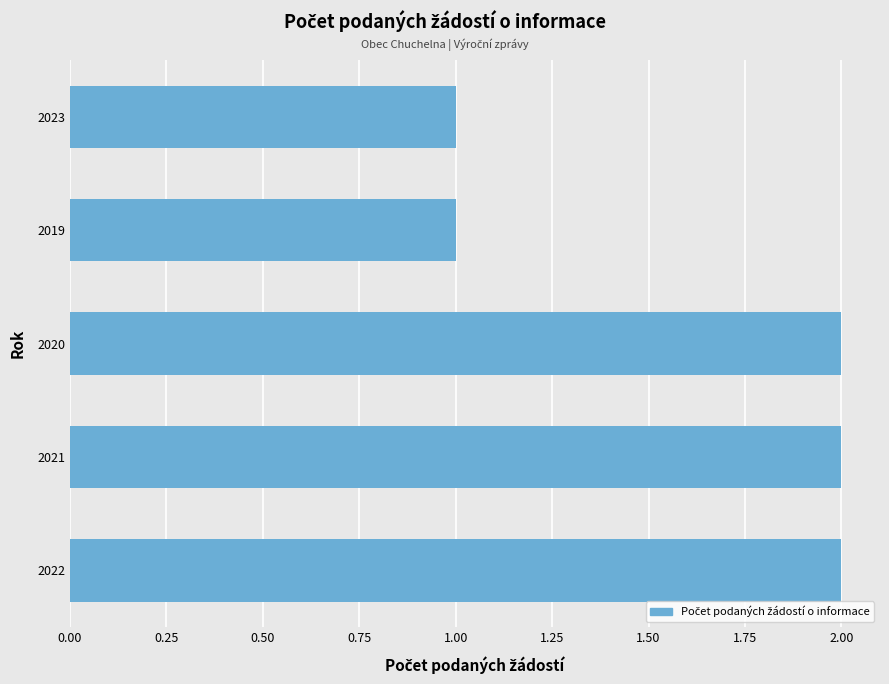

What is the sum of all values?

8